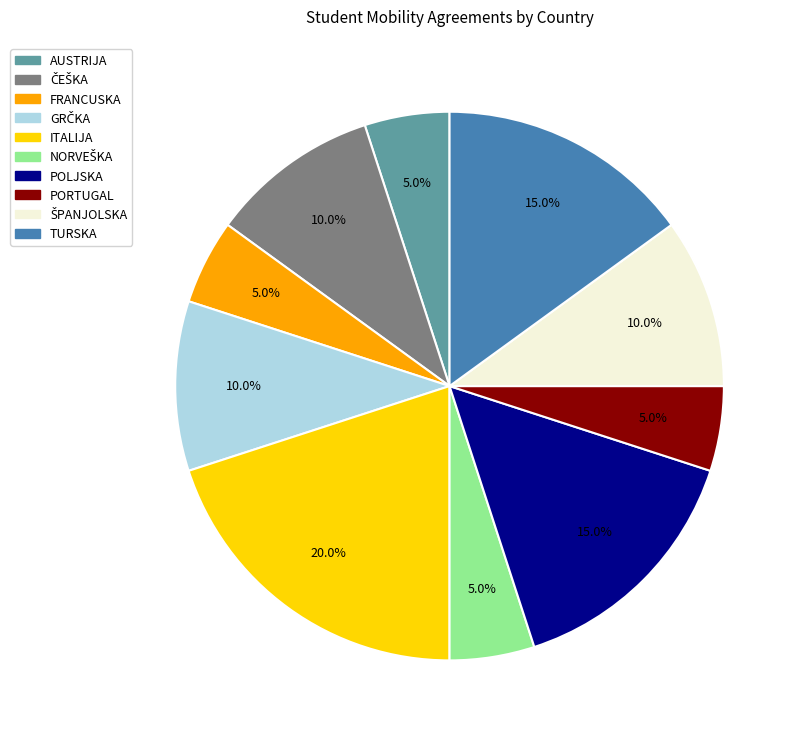

What portion of the pie excludes PORTUGAL?

95.0%